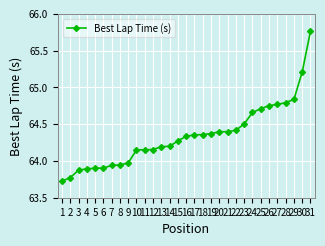

What is the difference between the values at 6 and 16?

0.4